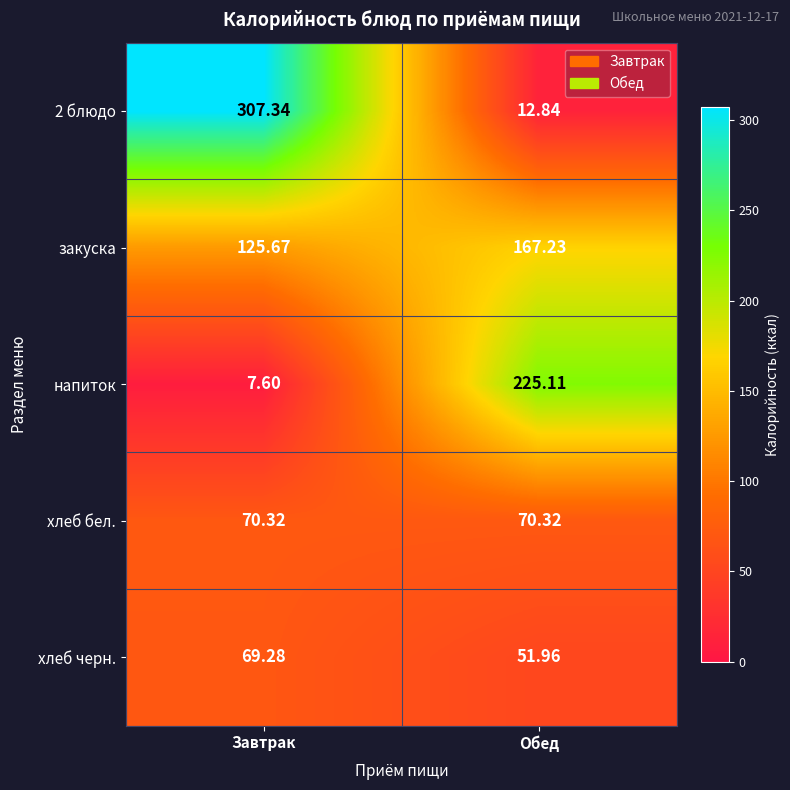

At how many categories does at least one series exceed 37?

2